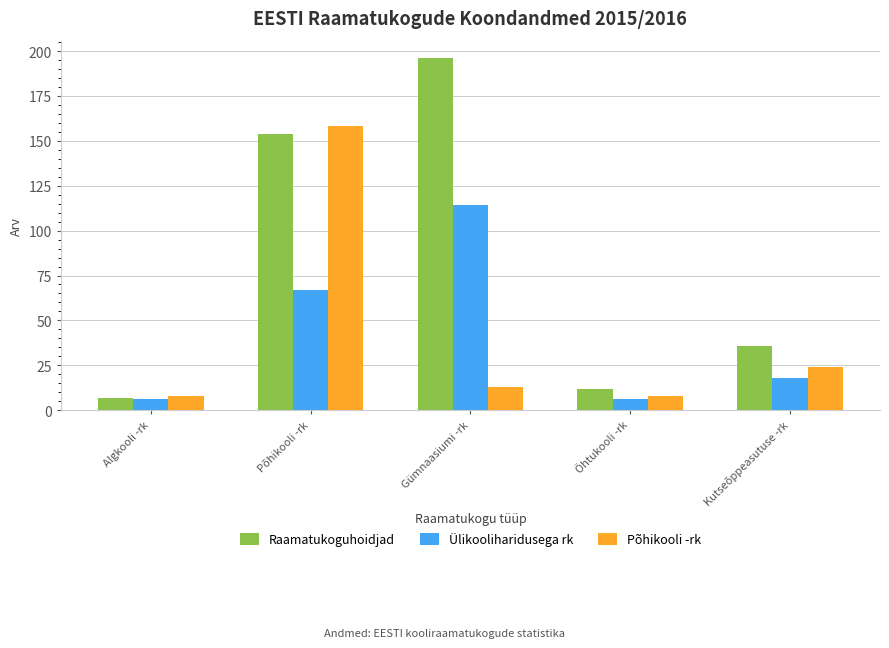

Rank the series by their maximum value, from lowest to highest.

Ülikooliharidusega rk, Põhikooli -rk, Raamatukoguhoidjad